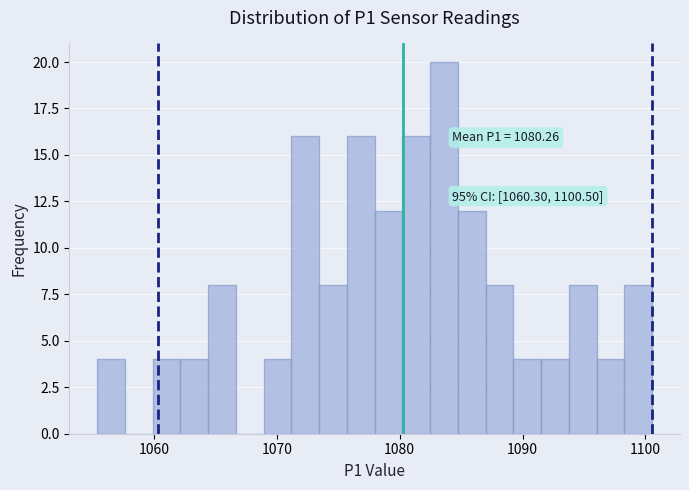

Read against the x-axis, roughly where is the centre of the tallest bar?

1084